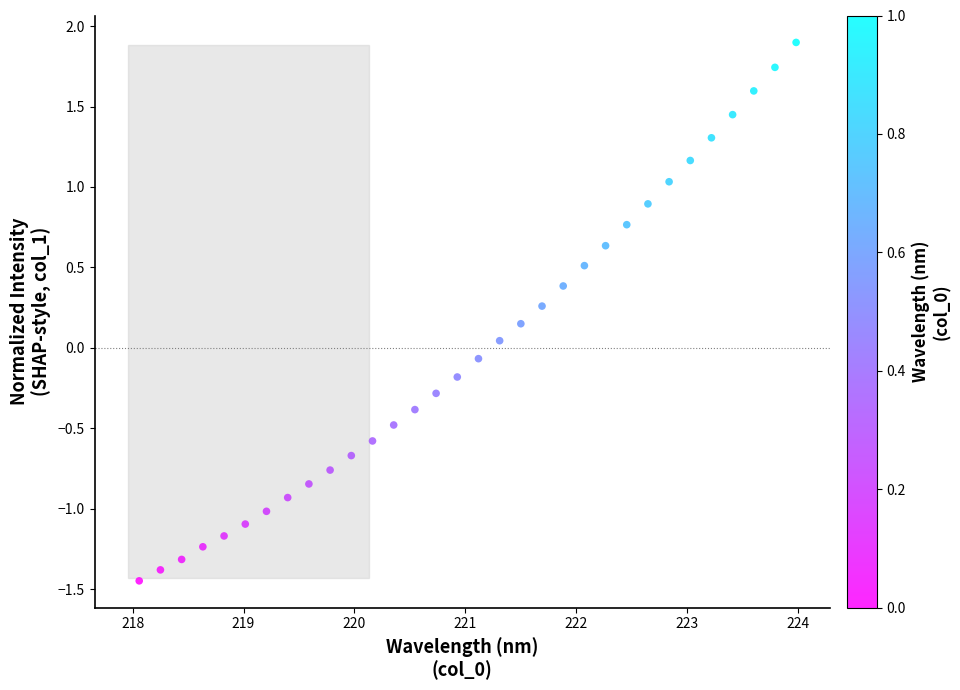

What is the range of X values (max minus min)?

5.9